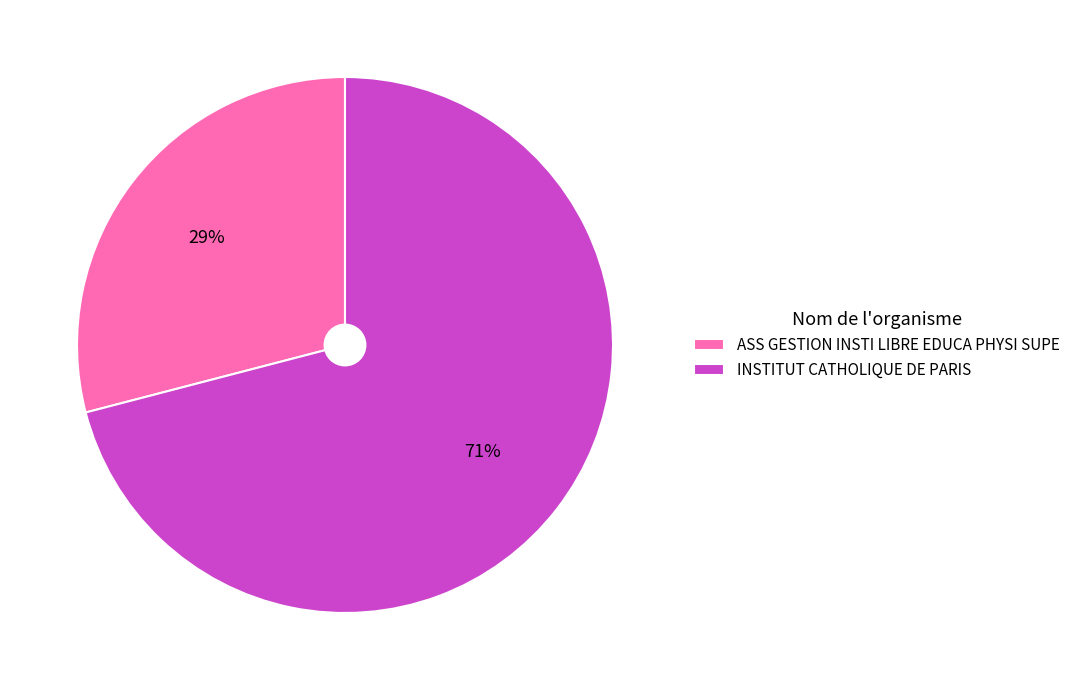

Combined, do ASS GESTION INSTI LIBRE EDUCA PHYSI SUPE and INSTITUT CATHOLIQUE DE PARIS account for over 50%?

Yes